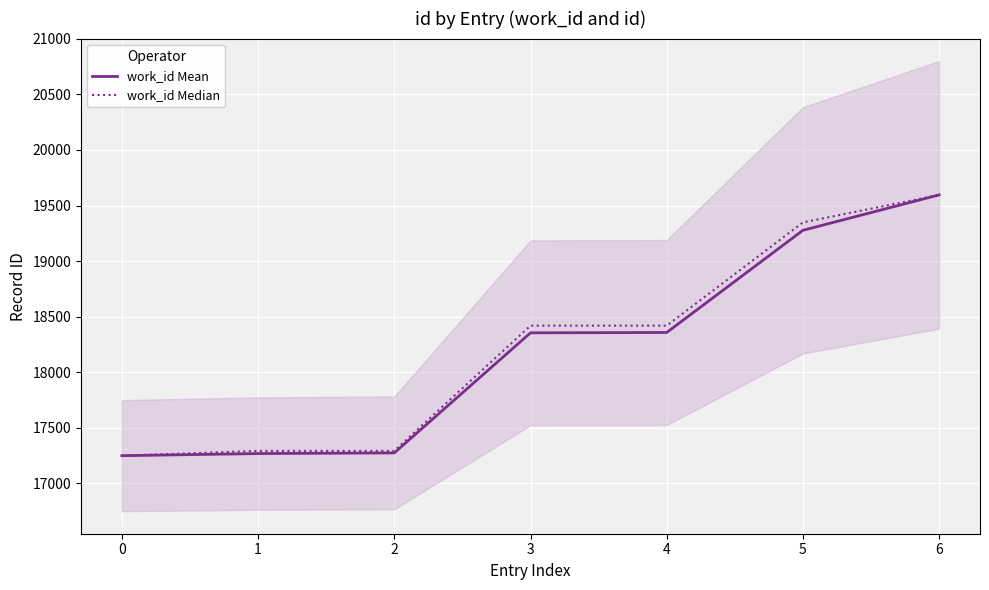

What is the total value across all series at 2?

34564.0